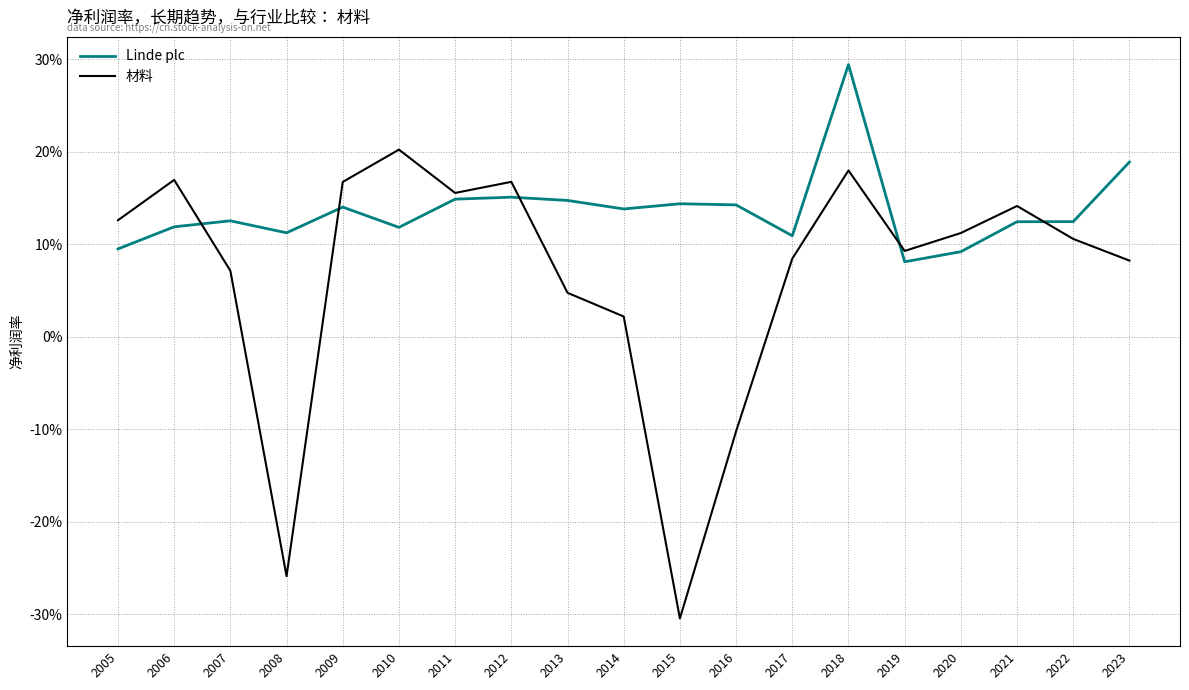

Is this an area chart (filled region under the line)?

No